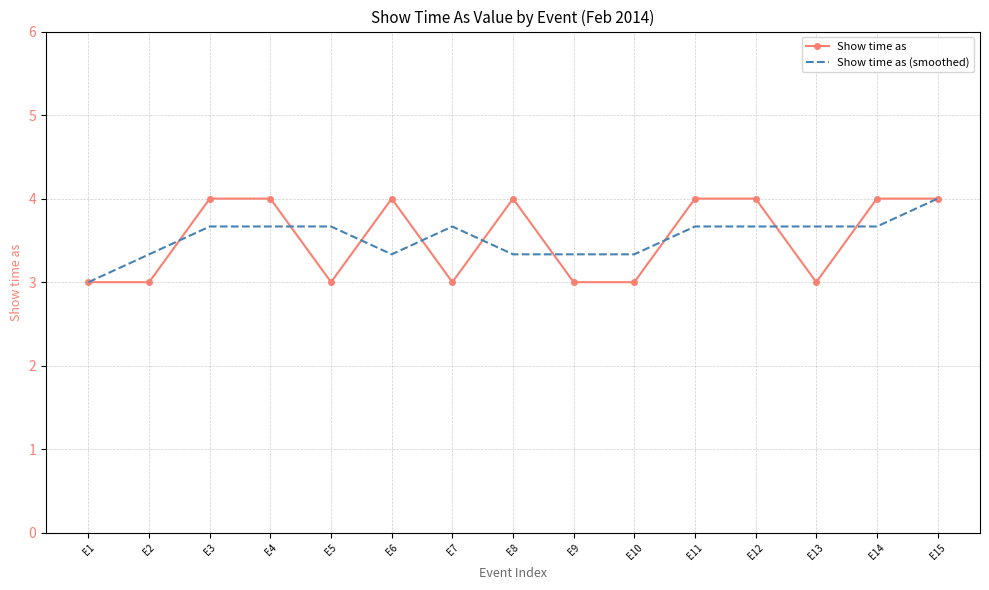

Is the value of Show time as (smoothed) at E3 greater than the value of Show time as at E7?

Yes